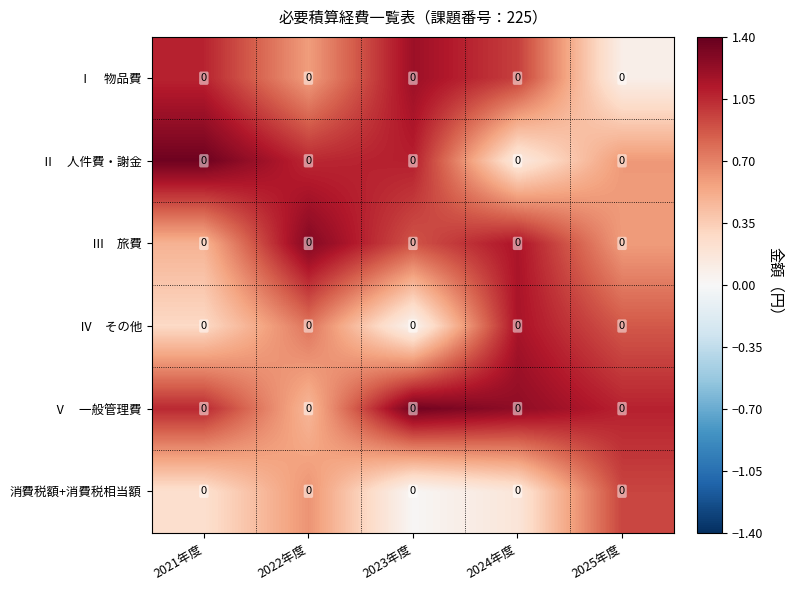

Which category has the lowest value across all series?

2023年度